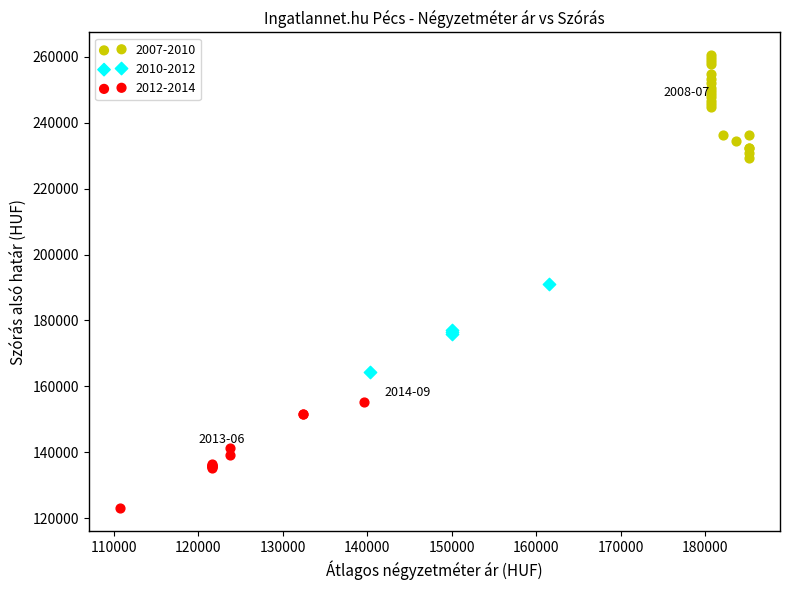

Which series reaches the minimum Y coordinate?

2012-2014